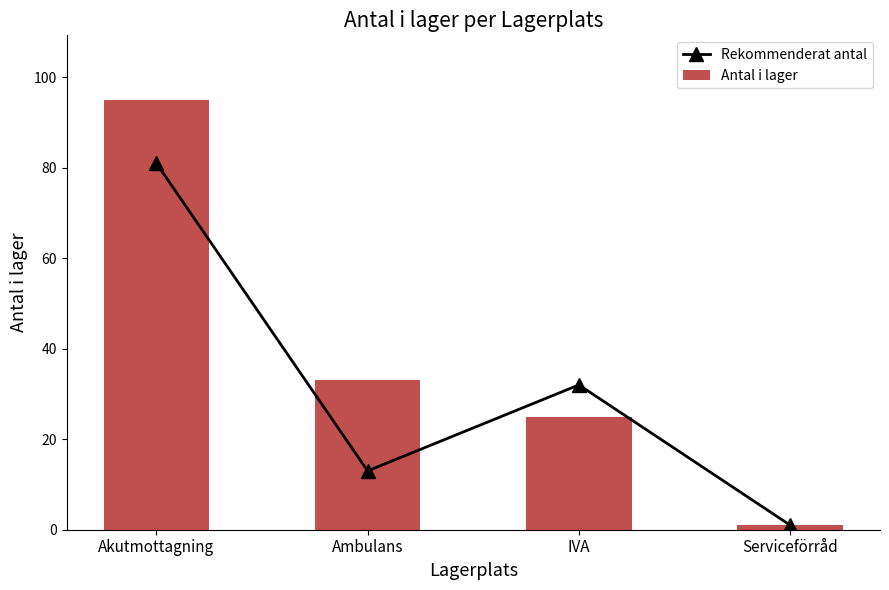

Which category has the lowest value across all series?

Serviceförråd